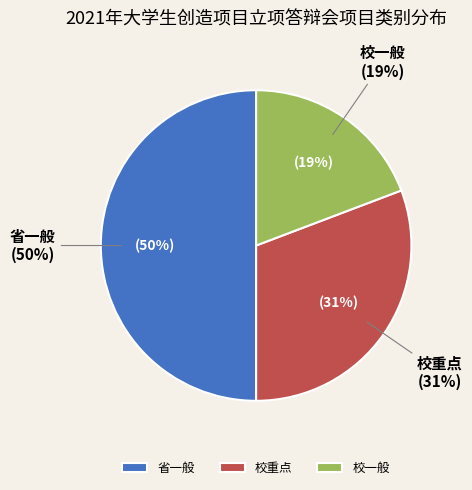

Is there any slice that represents more than half of the pie?

No